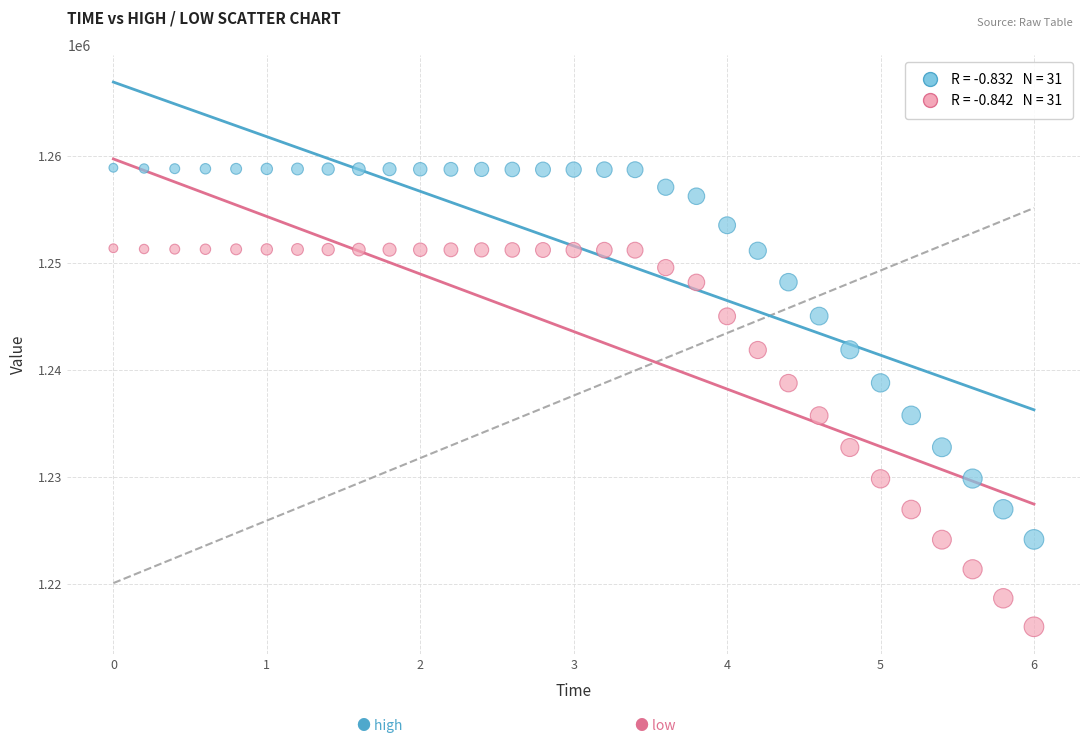

Across all data points, what is the range of X values (max minus min)?

6.0